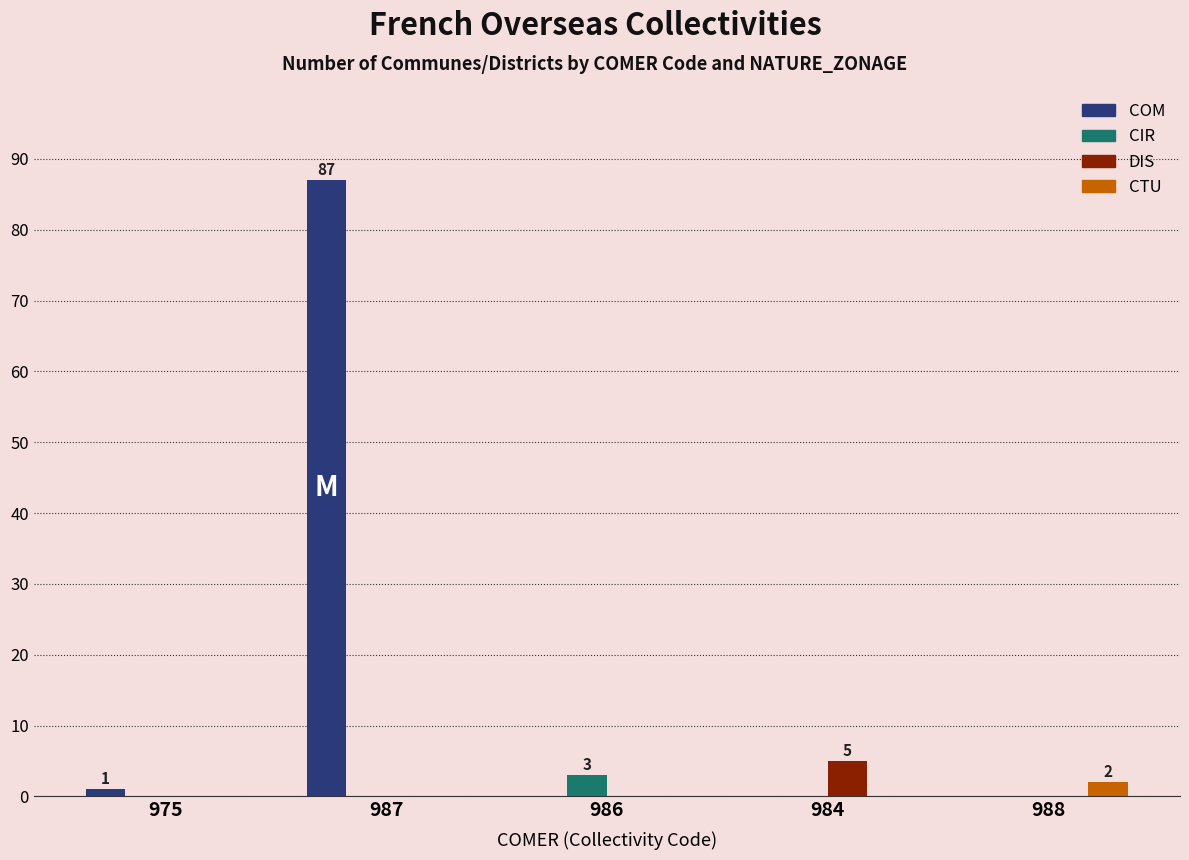

At which category does the chart reach its peak across all series?

987